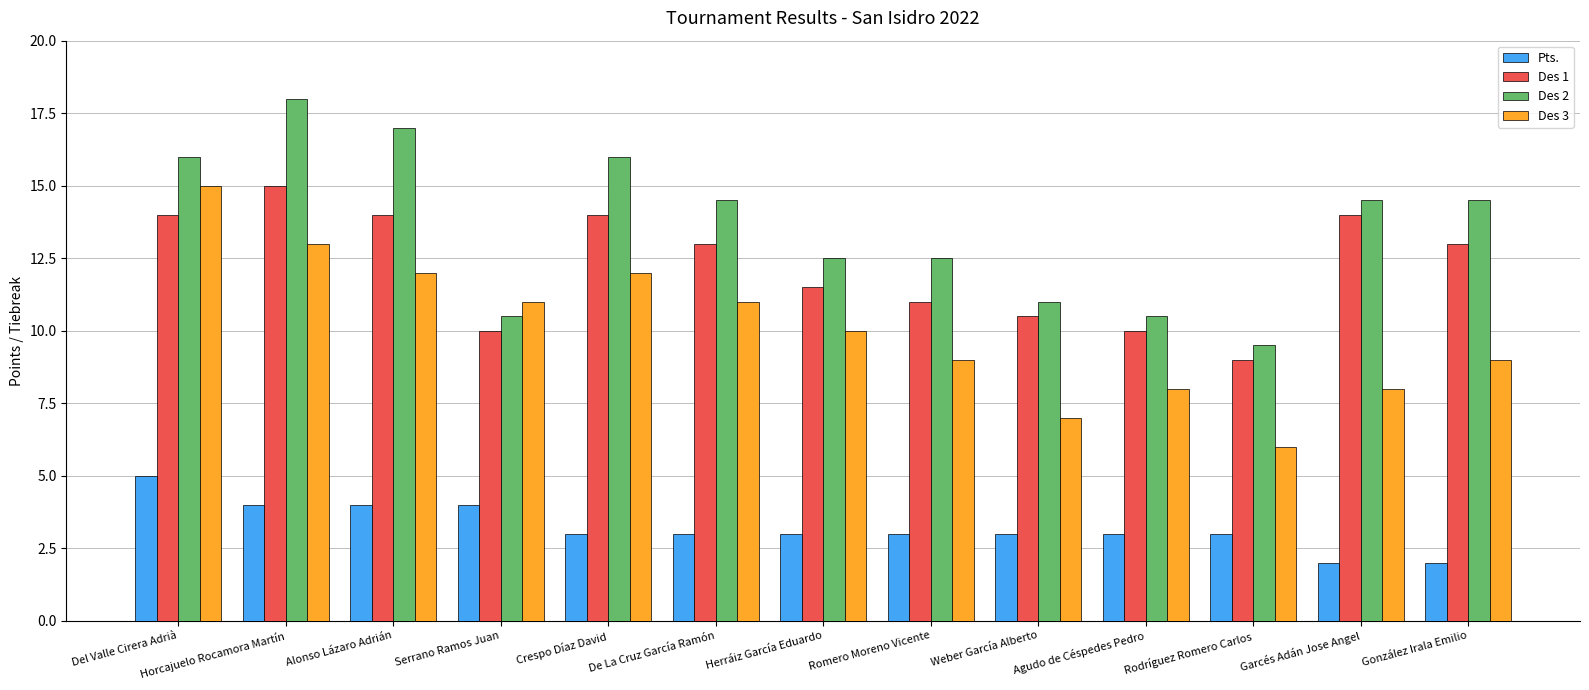

What are all the series names shown in the legend?

Pts., Des 1, Des 2, Des 3